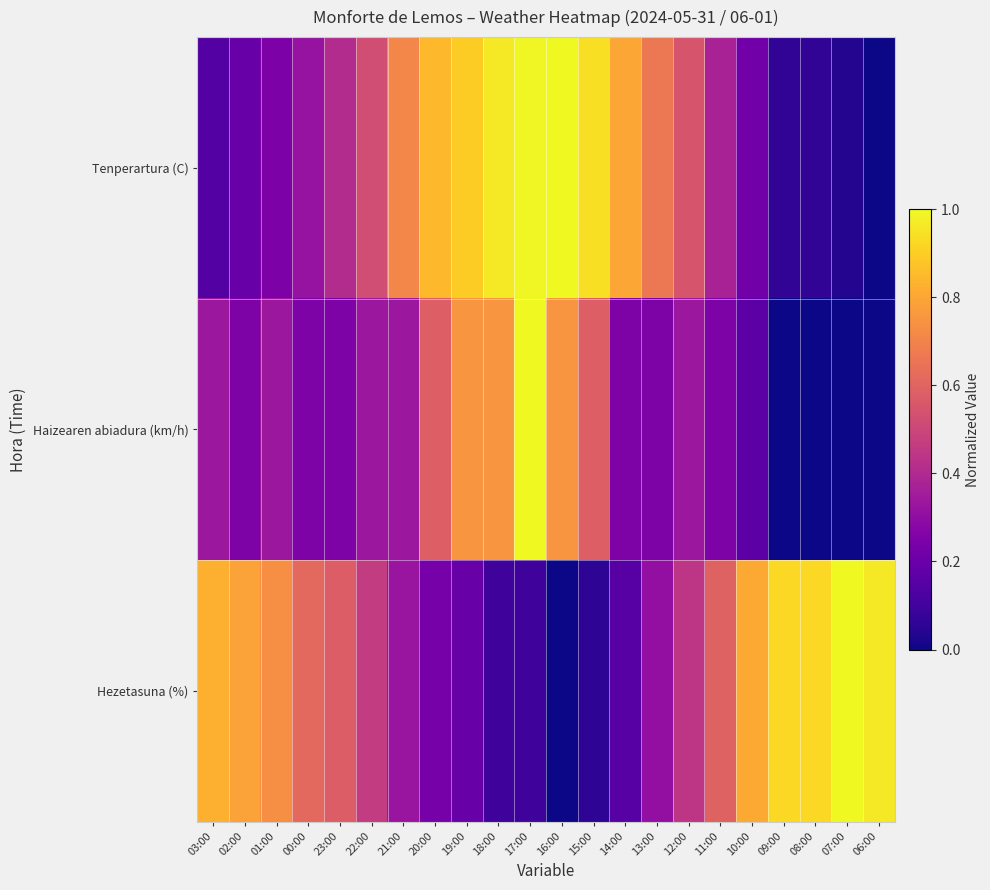

Which label corresponds to the smallest value in the chart?

06:00